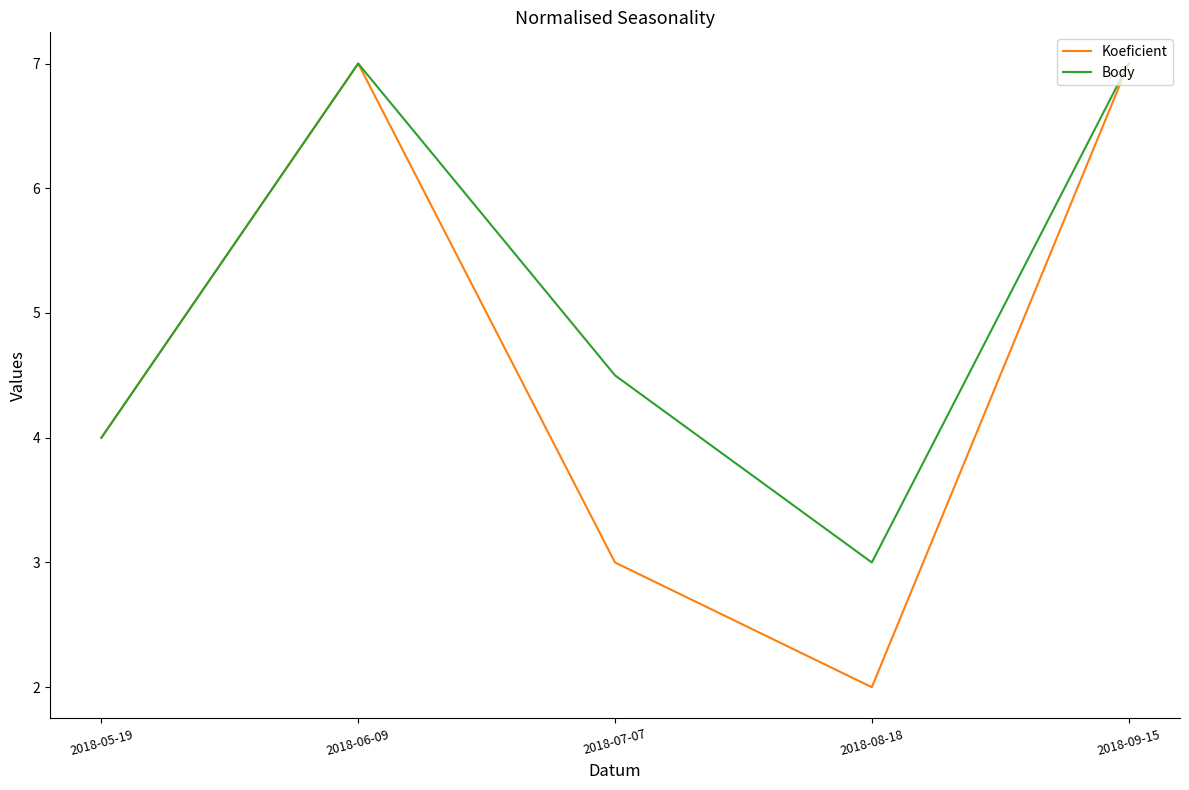

What position from the right is 2018-05-19?

5